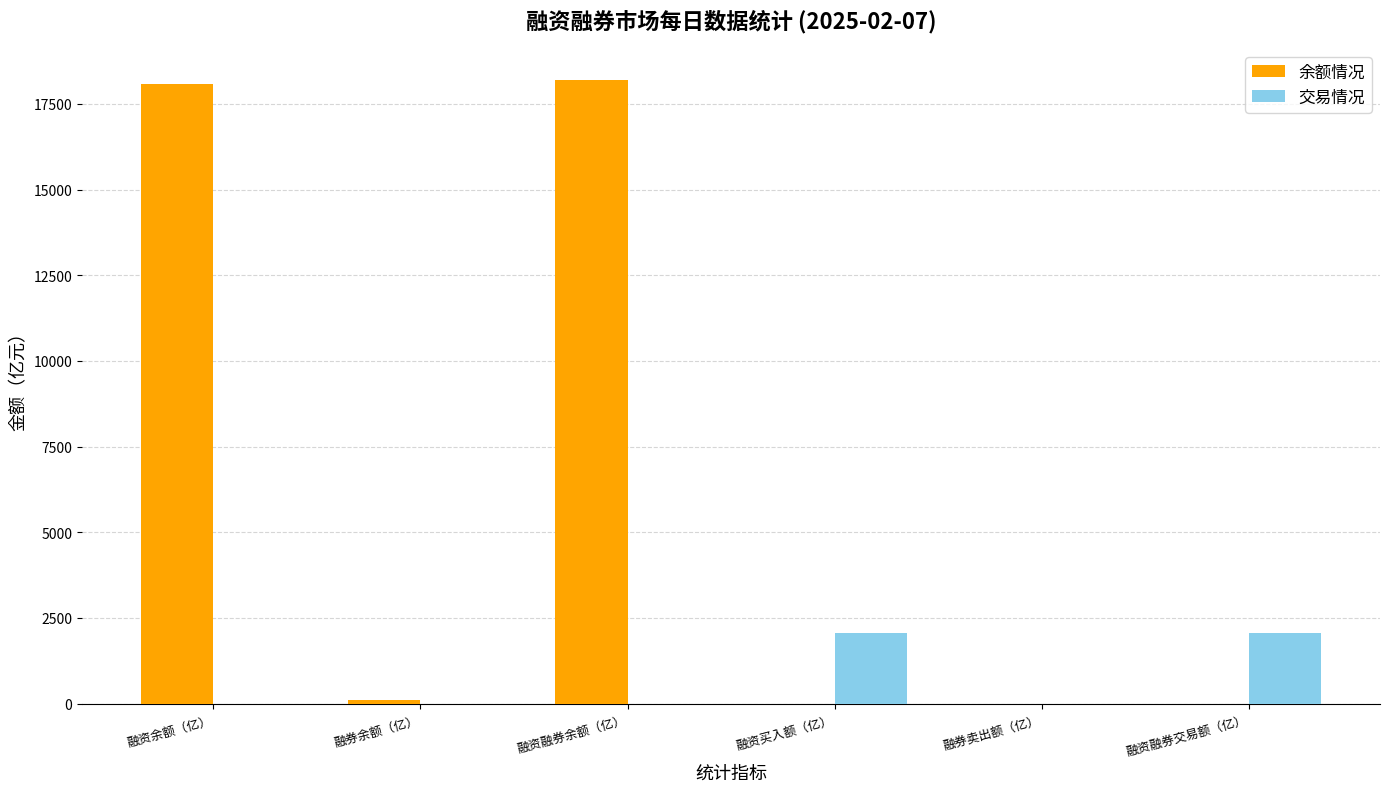

What is the average value of the 余额情况 series?

6068.3